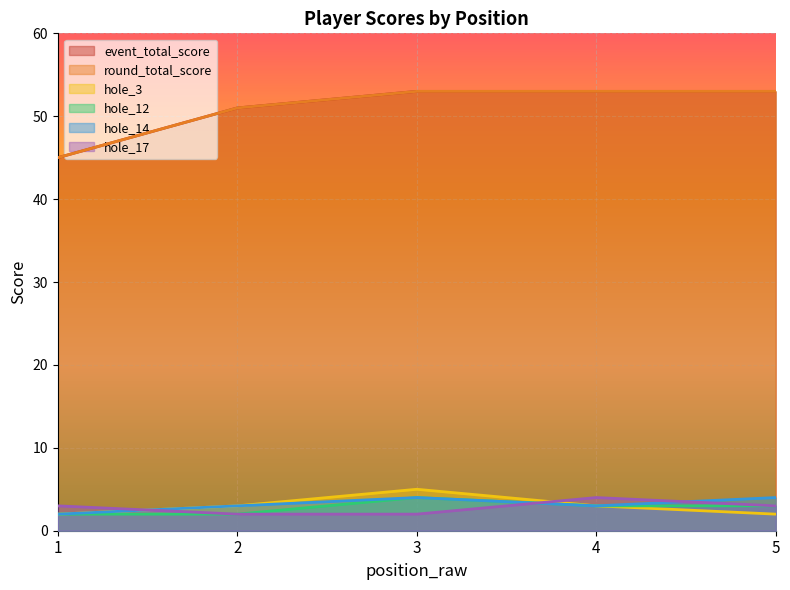

How many categories are shown in the chart?

5